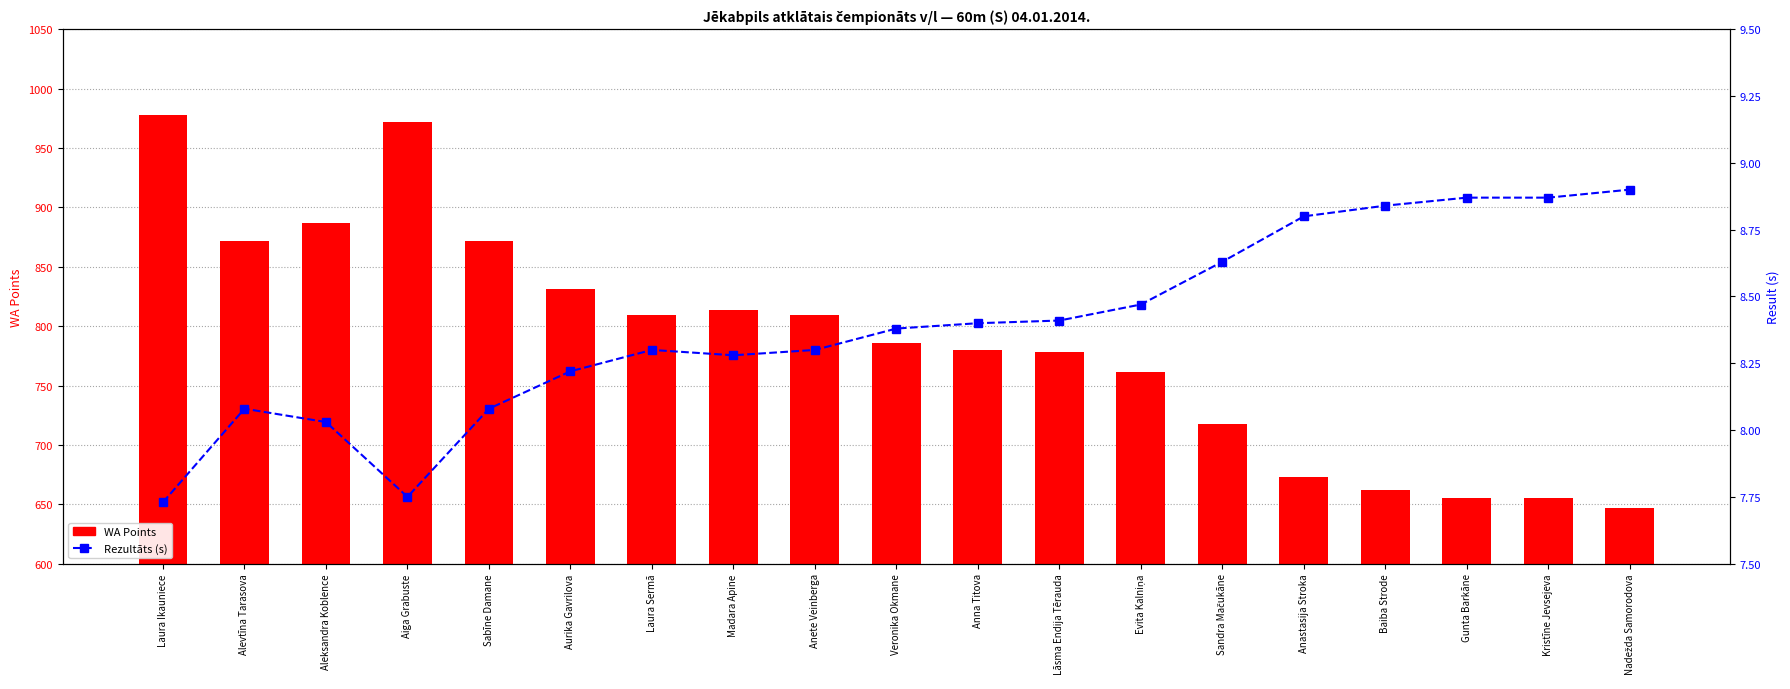

Which has a higher value, Kristīne Jevsejeva or Anete Veinberga?

Anete Veinberga